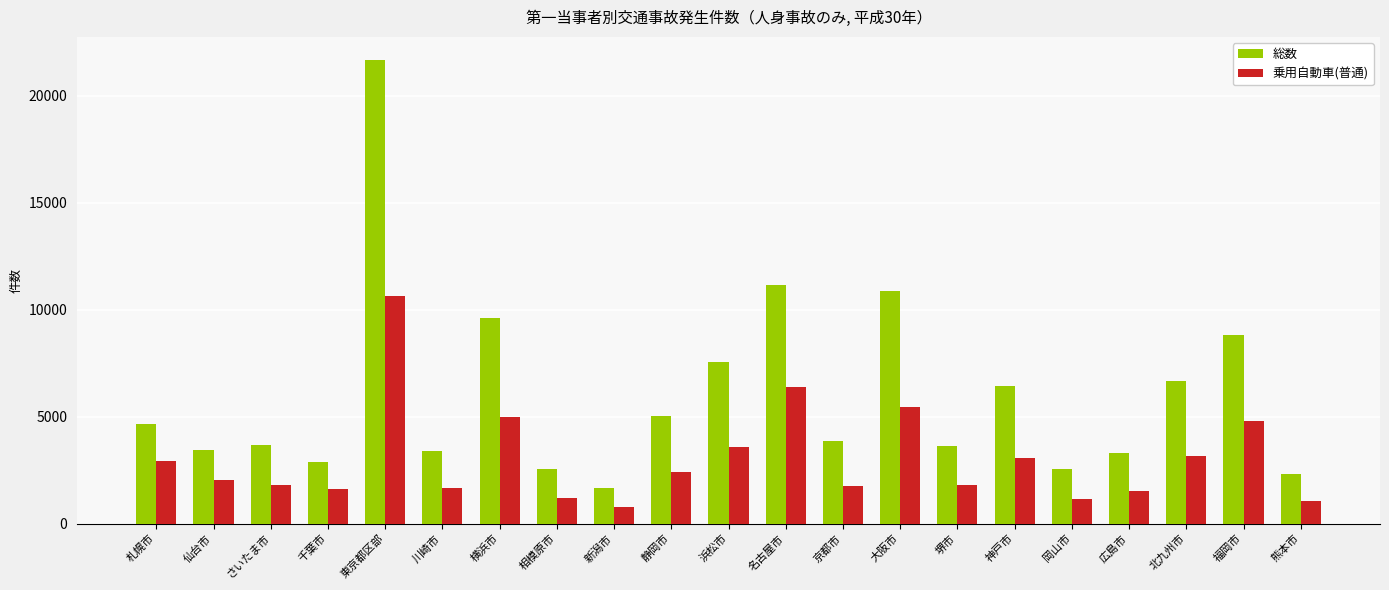

Are the bars horizontal?

No